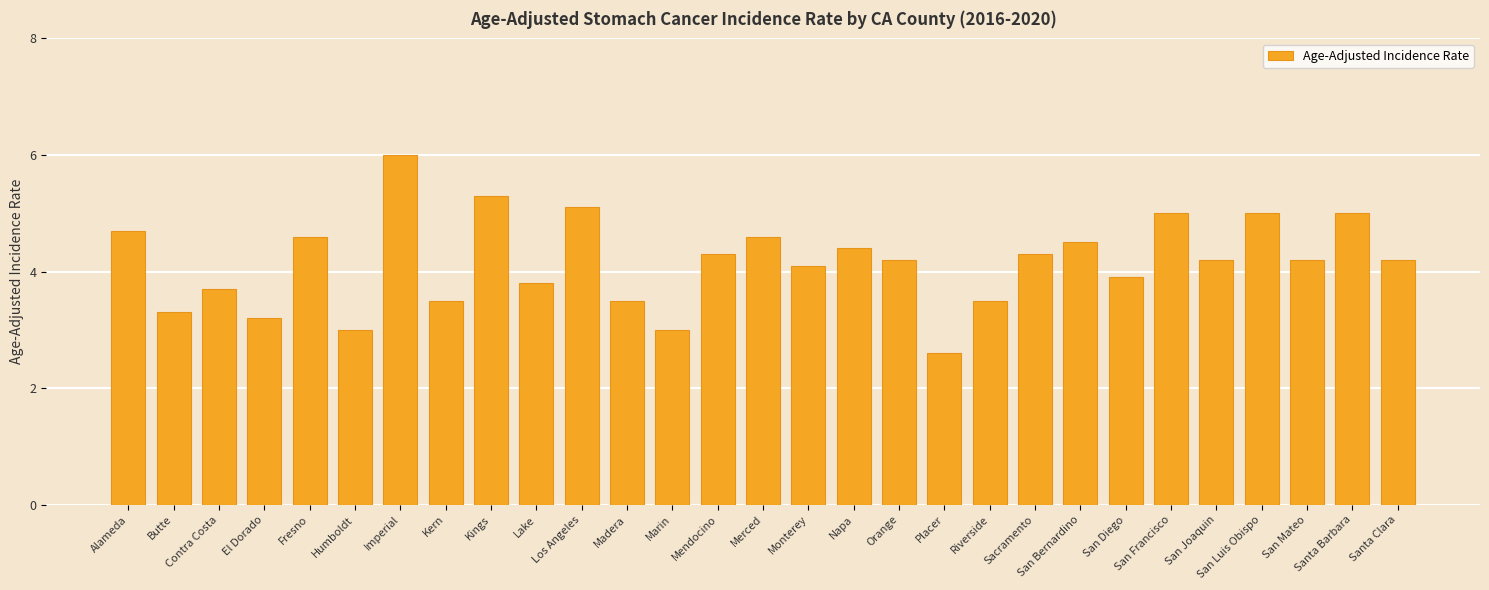

What is the smallest value displayed?

2.6